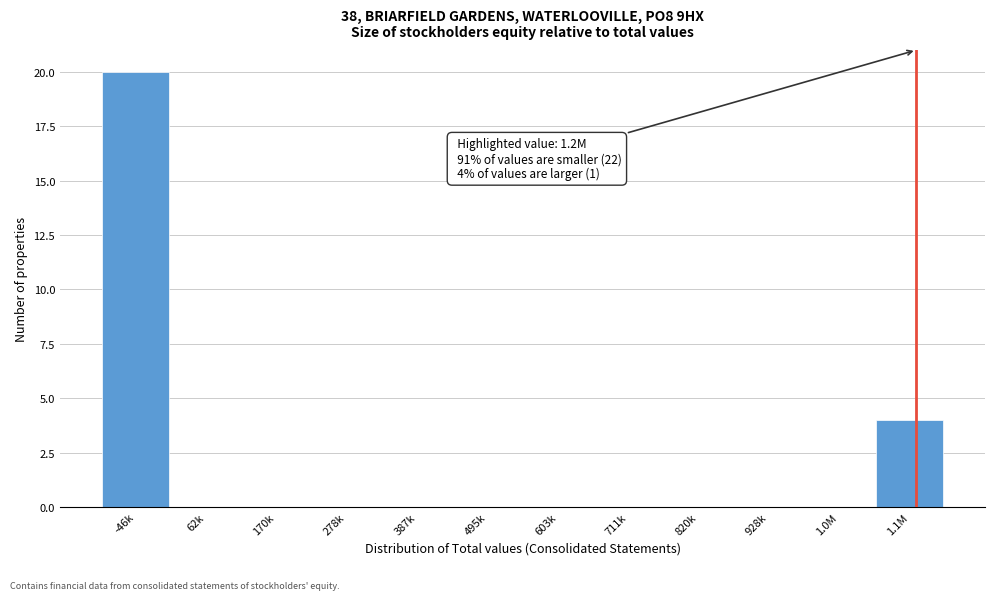

Reading left to right, transcribe all the data shown in this chart.

-46k=20	62k=0	170k=0	278k=0	387k=0	495k=0	603k=0	711k=0	820k=0	928k=0	1.0M=0	1.1M=4